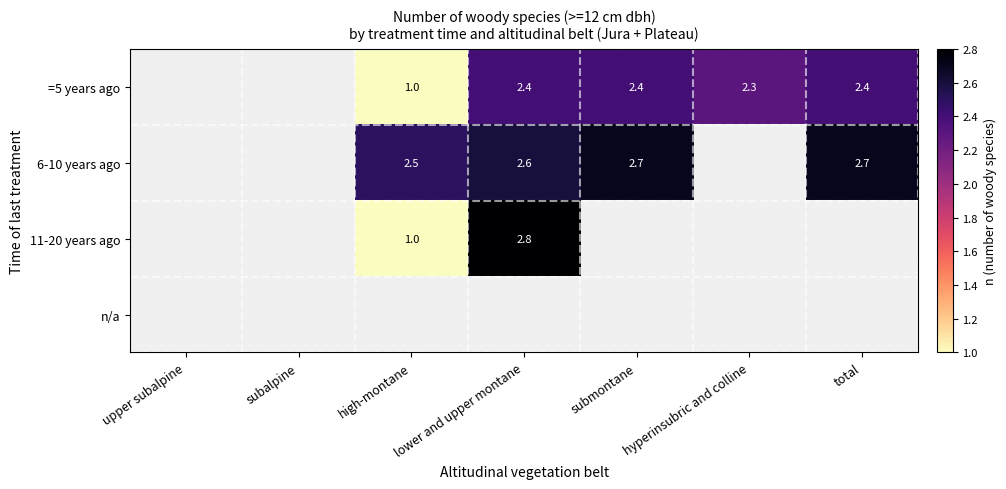

Between upper subalpine and hyperinsubric and colline, which is larger?

hyperinsubric and colline